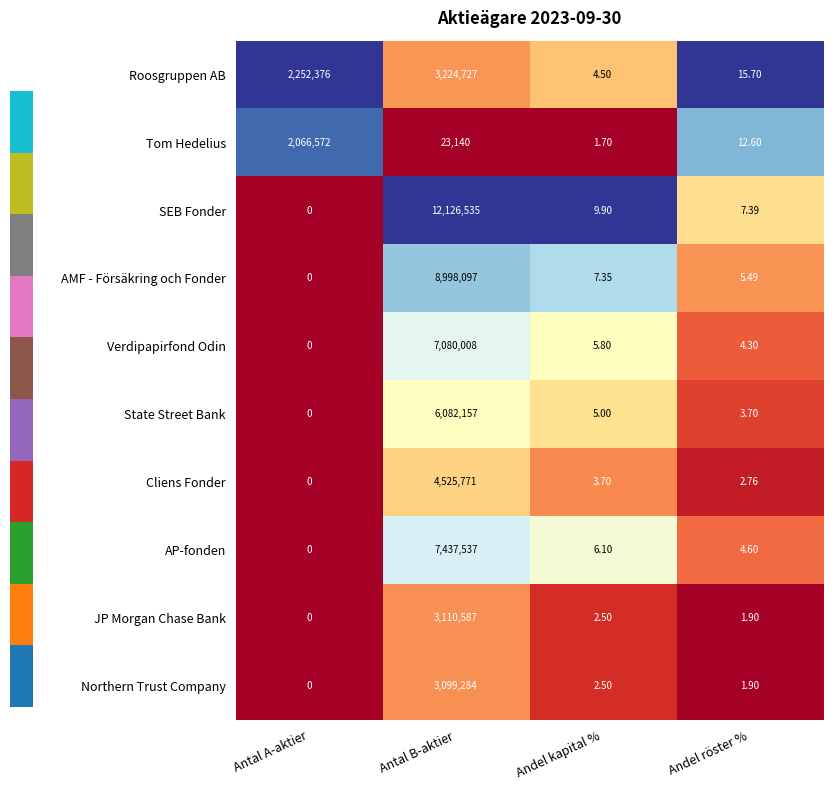

Which category has the lowest value in the Northern Trust Company series?

Antal A-aktier